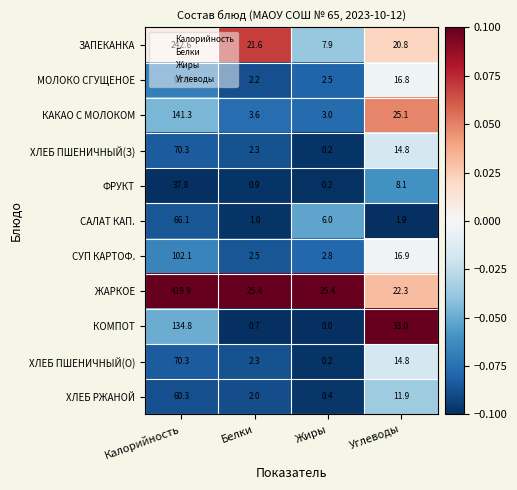

At which category is the sum across all series the highest?

Калорийность